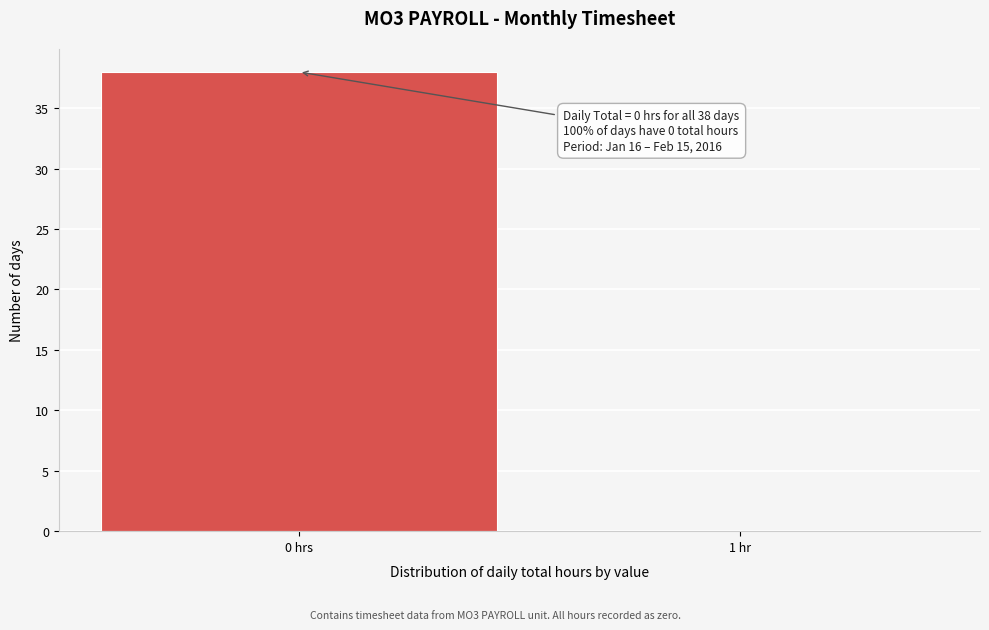

Reading right to left, list all the values displayed in this chart.

1 hr=0	0 hrs=38